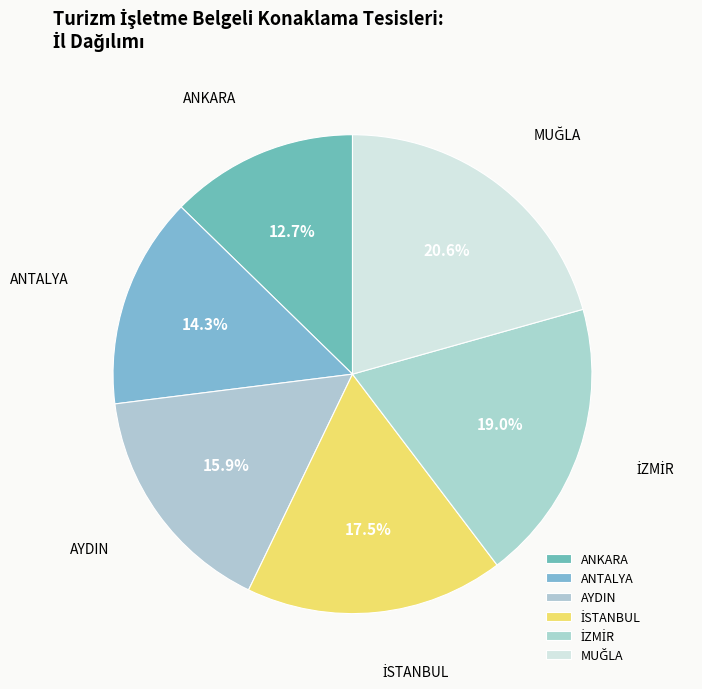

Between AYDIN and ANKARA, which is larger?

AYDIN